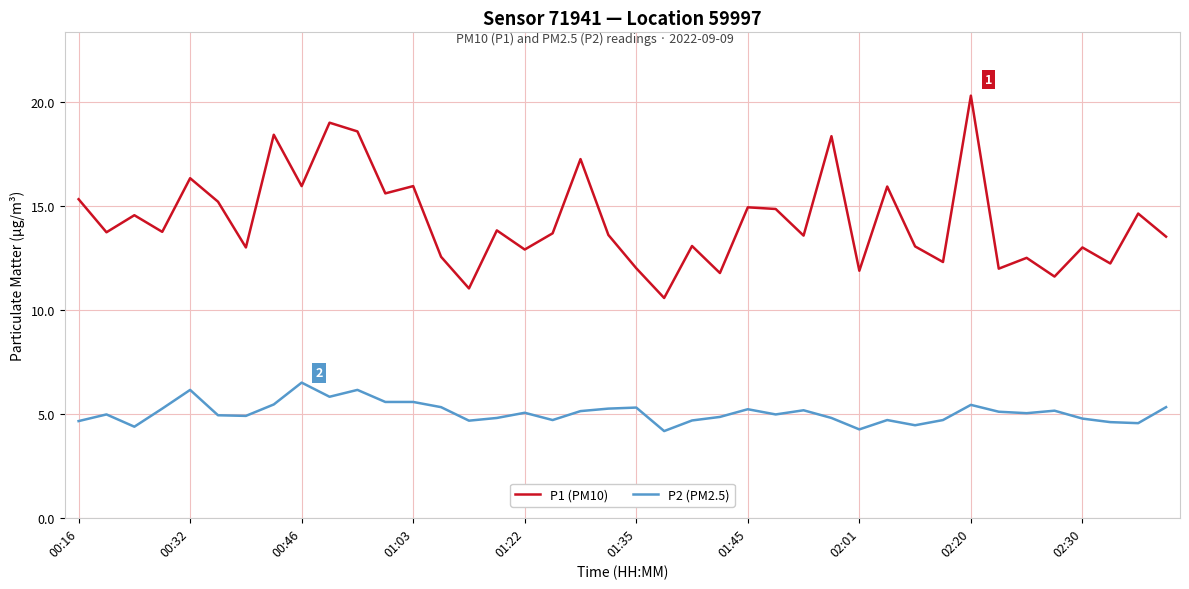

What is the difference between the maximum and minimum values in the P1 (PM10) series?

9.7